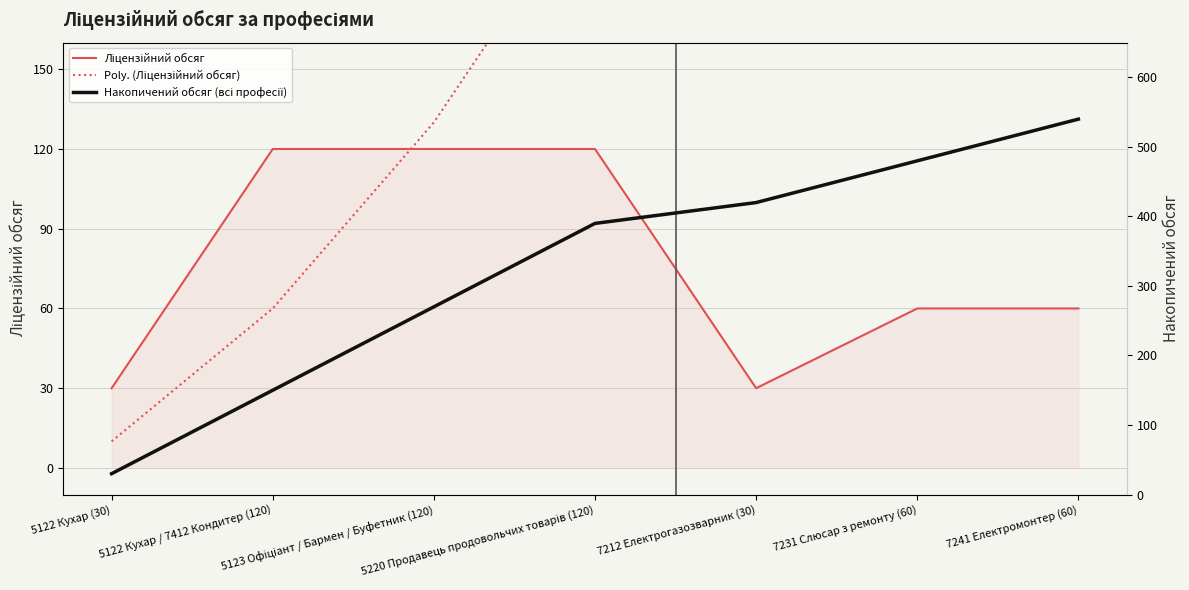

The value of Ліцензійний обсяг at 5220 Продавець продовольчих товарів (120) is 120. True or false?

True